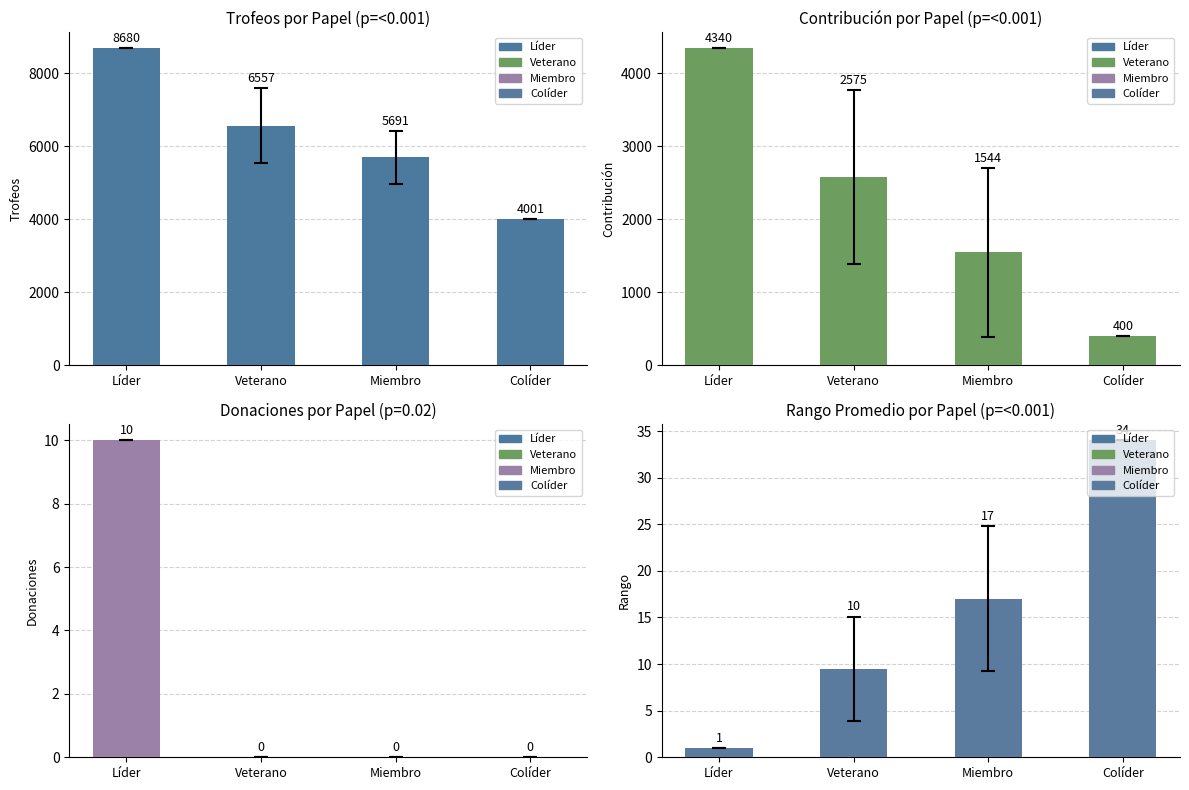

Which series has the widest spread of values?

Trofeos